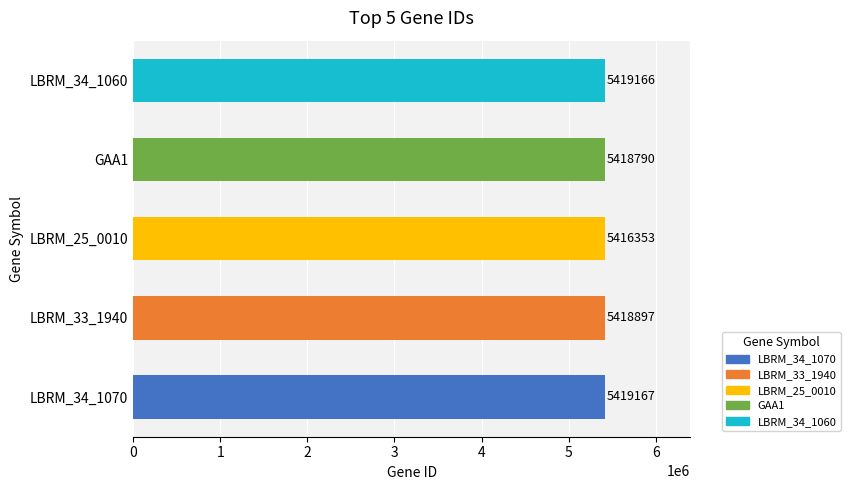

What is the sum of the values at LBRM_34_1060 and LBRM_34_1070?

10838333